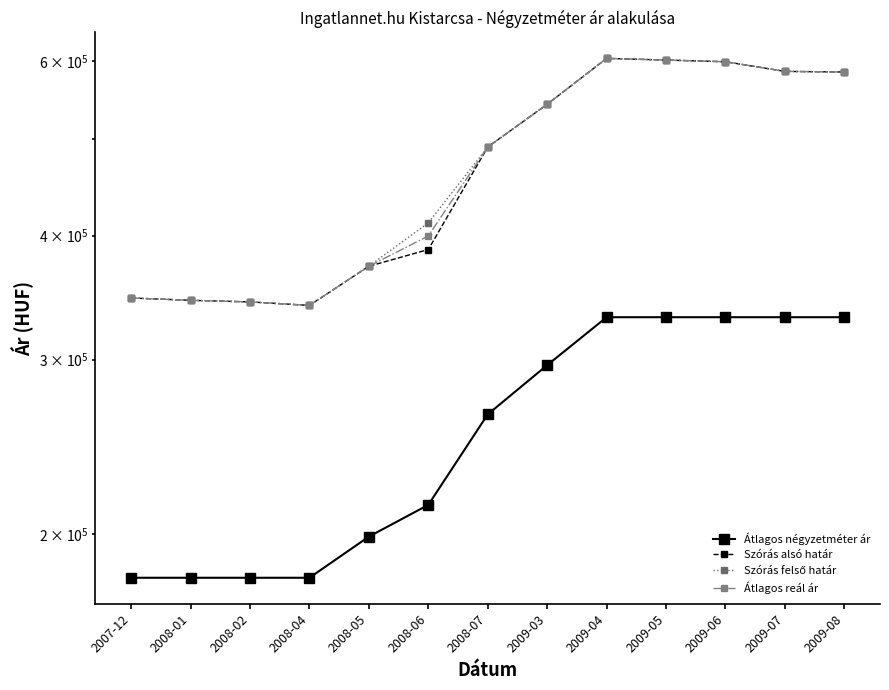

Reading left to right, what are all the values shown in this chart?

Átlagos négyzetméter ár: 2007-12=180769	2008-01=180769	2008-02=180769	2008-04=180769	2008-05=198886	2008-06=214084	2008-07=264143	2009-03=296084	2009-04=330945	2009-05=330945	2009-06=330945	2009-07=330945	2009-08=330945
Szórás alsó határ: 2007-12=346042	2008-01=344198	2008-02=342908	2008-04=340146	2008-05=372505	2008-06=387231	2008-07=491245	2009-03=542508	2009-04=603470	2009-05=601124	2009-06=598797	2009-07=585540	2009-08=584689
Szórás felső határ: 2007-12=346042	2008-01=344198	2008-02=342908	2008-04=340146	2008-05=372505	2008-06=411999	2008-07=491245	2009-03=542508	2009-04=603470	2009-05=601124	2009-06=598797	2009-07=585540	2009-08=584689
Átlagos reál ár: 2007-12=346042	2008-01=344198	2008-02=342908	2008-04=340146	2008-05=372505	2008-06=399615	2008-07=491245	2009-03=542508	2009-04=603470	2009-05=601124	2009-06=598797	2009-07=585540	2009-08=584689